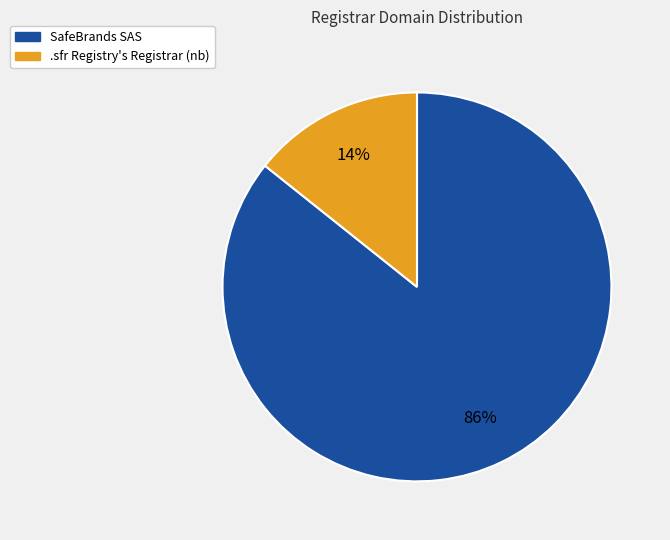

To the nearest percent, what is the combined percentage of SafeBrands SAS and .sfr Registry's Registrar (nb)?

100%